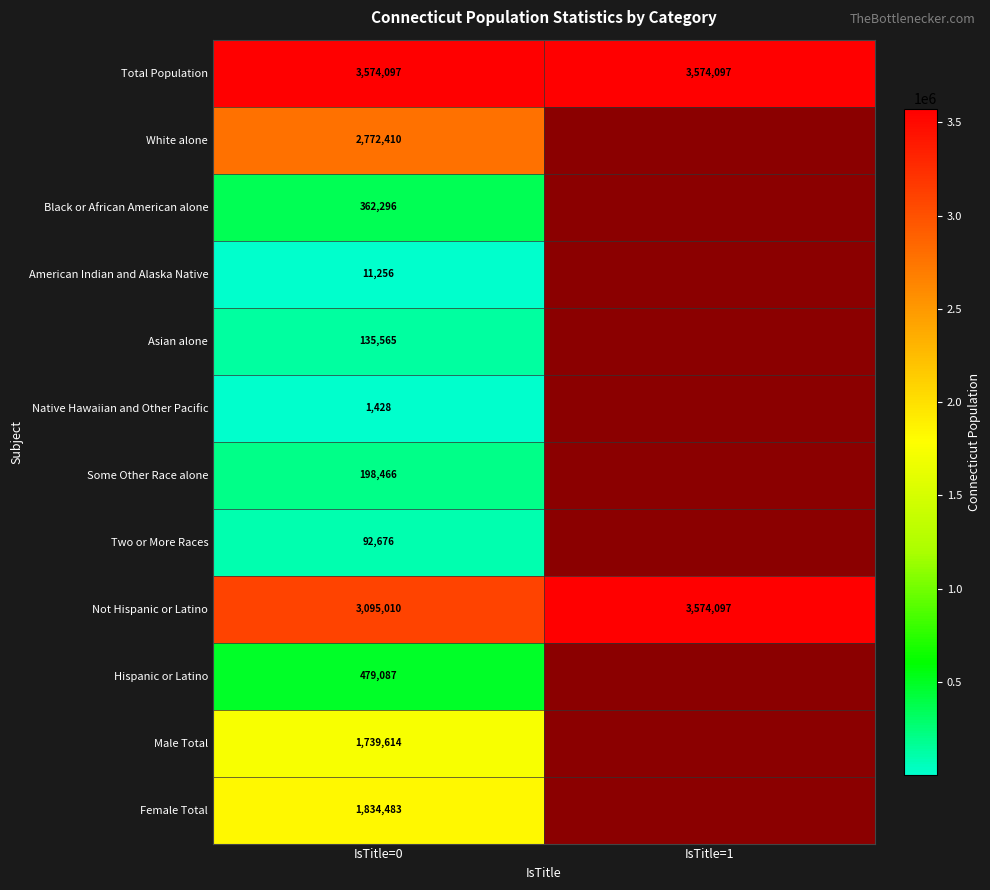

What value does the Not Hispanic or Latino series have at IsTitle=1, to the nearest 10?

3574100